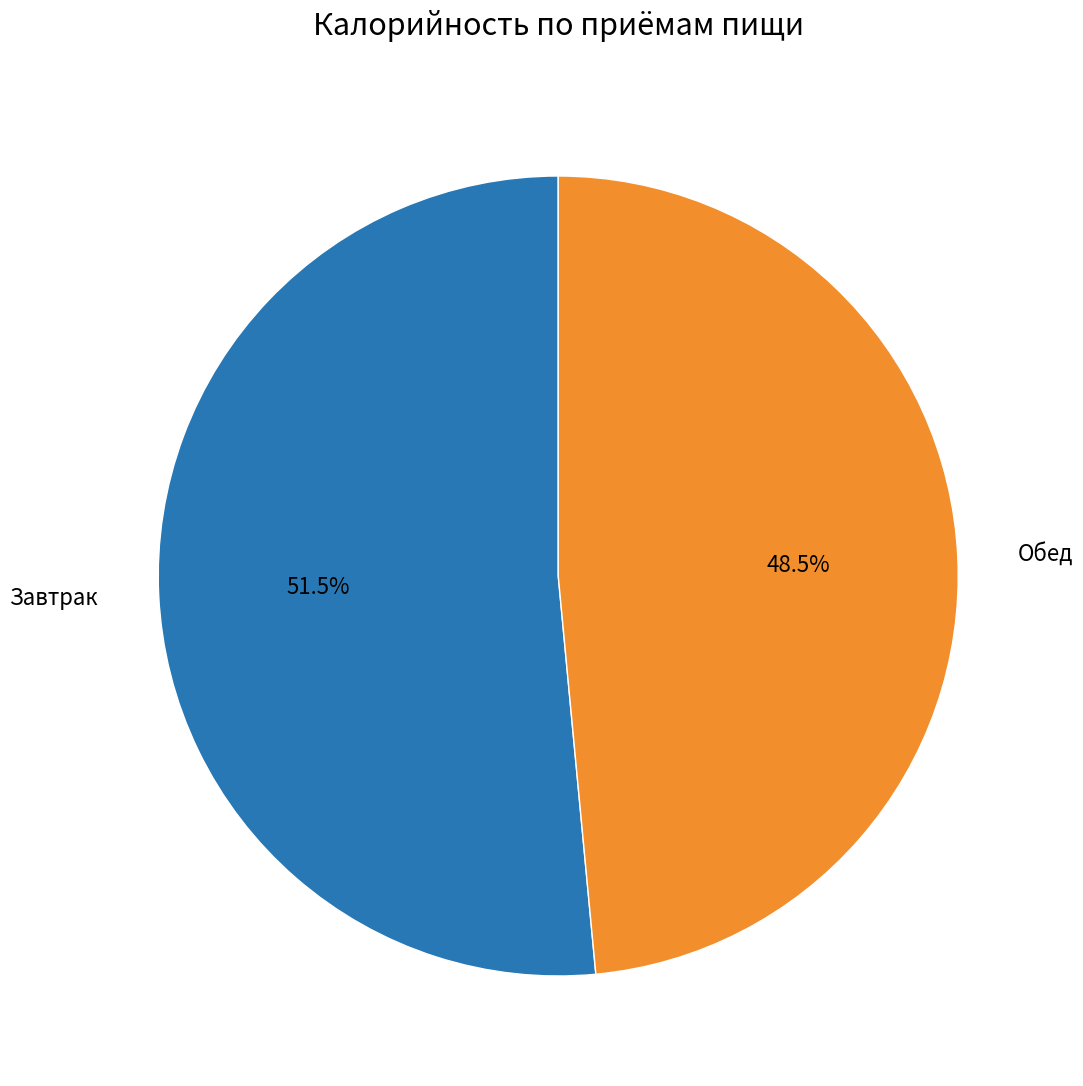

Is Завтрак the majority of the pie?

Yes